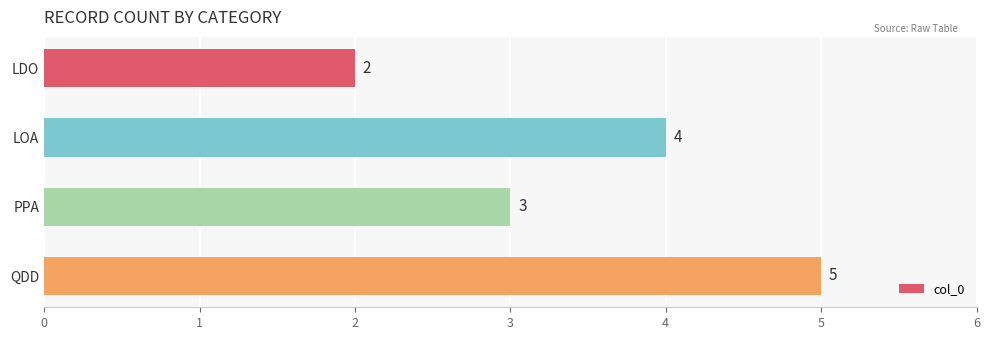

What is the maximum value shown in the chart?

5